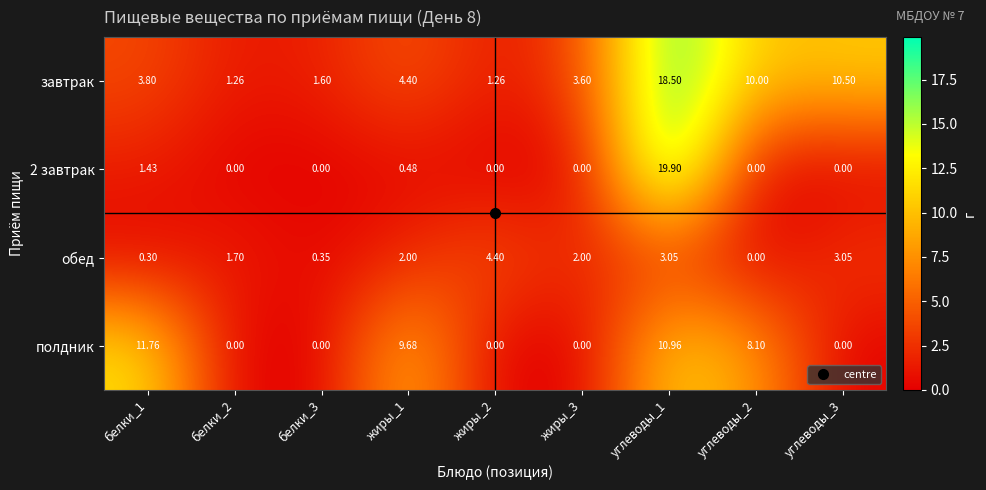

Which series changed the most between белки_2 and жиры_1?

полдник